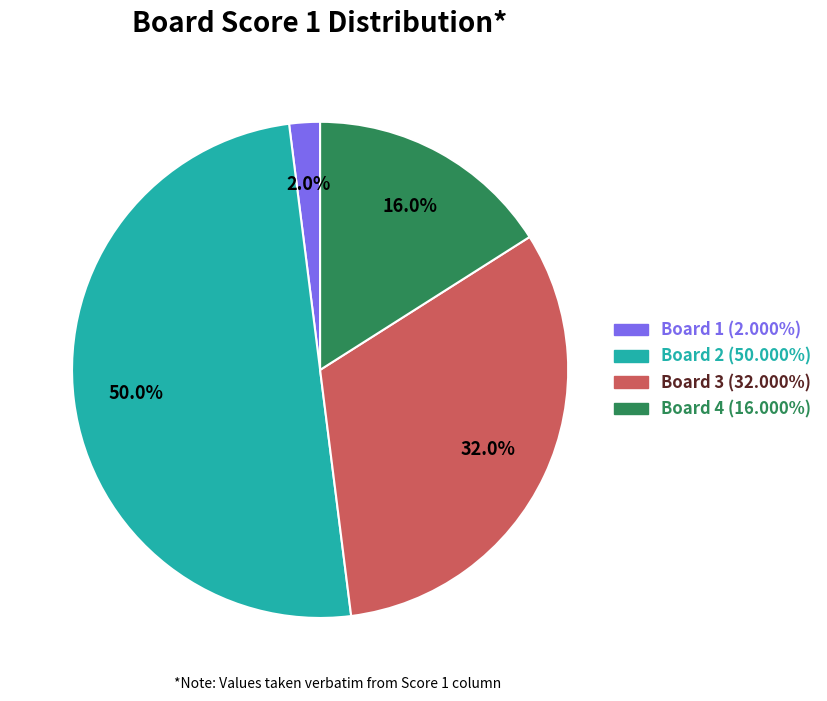

What is the total percentage of Board 1 and Board 3?

34.0%